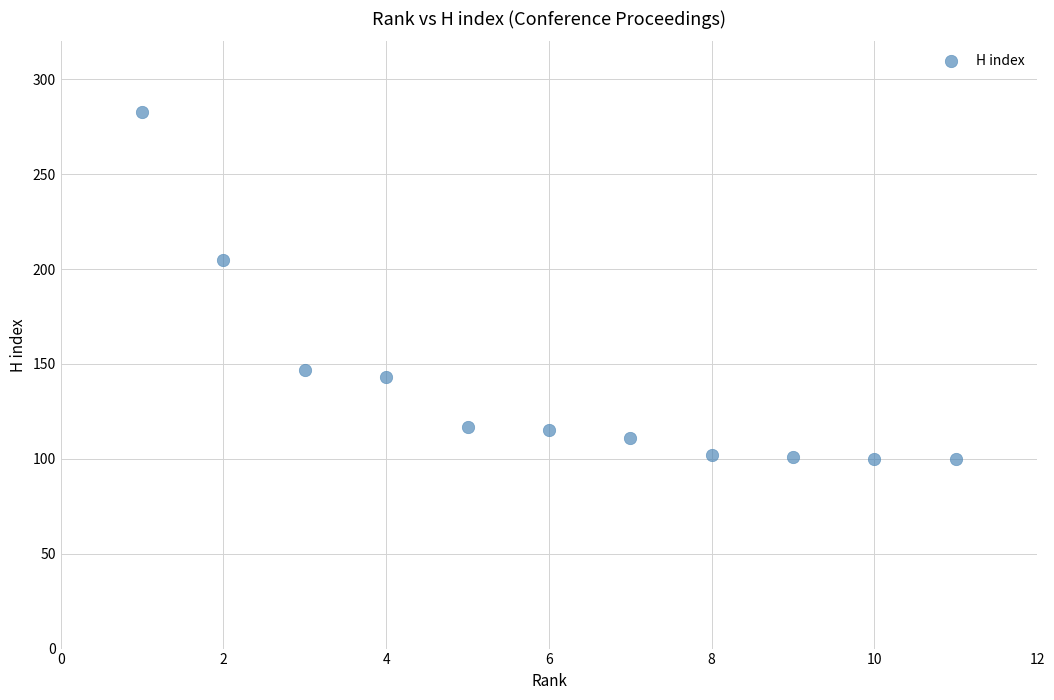

What is the range of Y values (max minus min)?

183